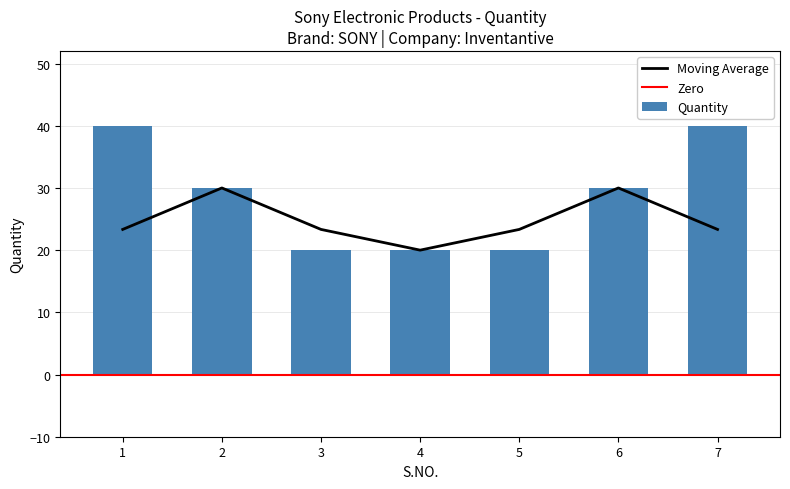

True or false: the data shows 13 at 7.

False